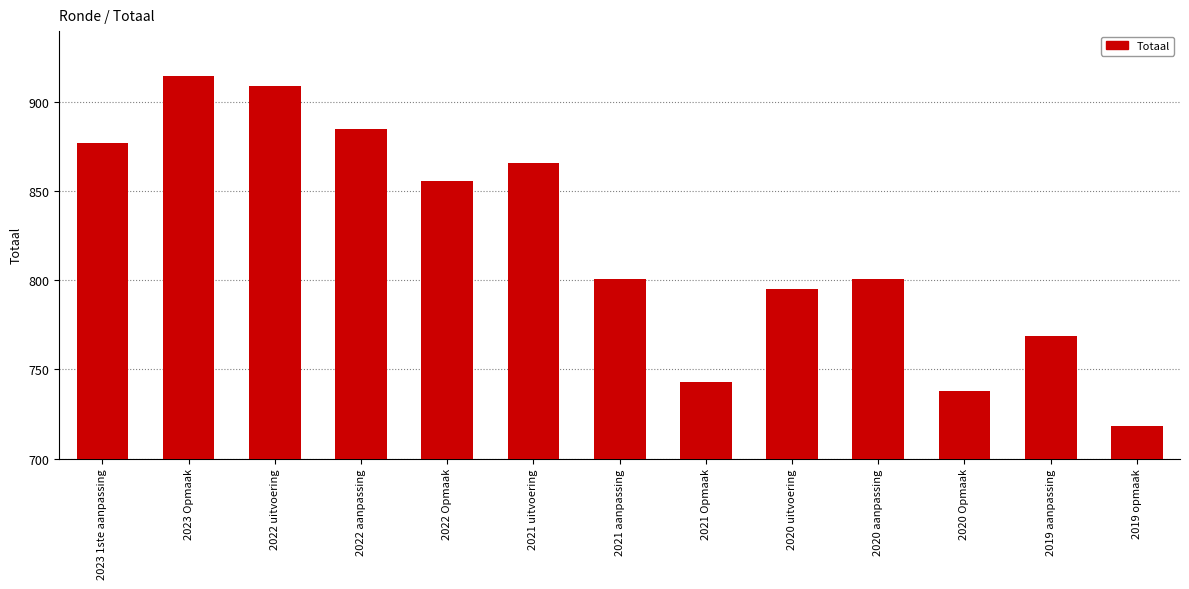

Reading left to right, list all the values displayed in this chart.

2023 1ste aanpassing=877	2023 Opmaak=915	2022 uitvoering=909	2022 aanpassing=885	2022 Opmaak=856	2021 uitvoering=866	2021 aanpassing=801	2021 Opmaak=743	2020 uitvoering=795	2020 aanpassing=801	2020 Opmaak=738	2019 aanpassing=769	2019 opmaak=718